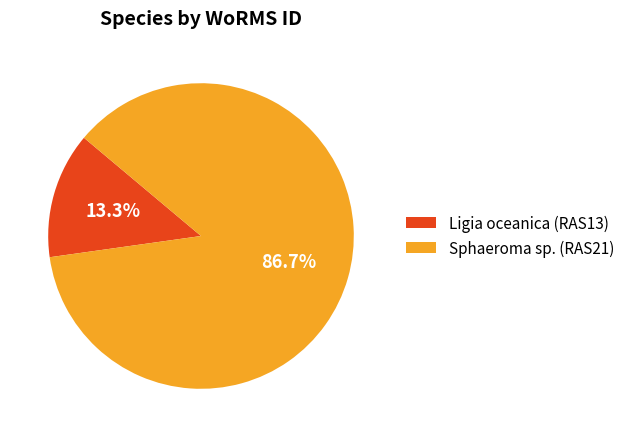

To the nearest percent, what percentage of the pie is Sphaeroma sp. (RAS21)?

87%